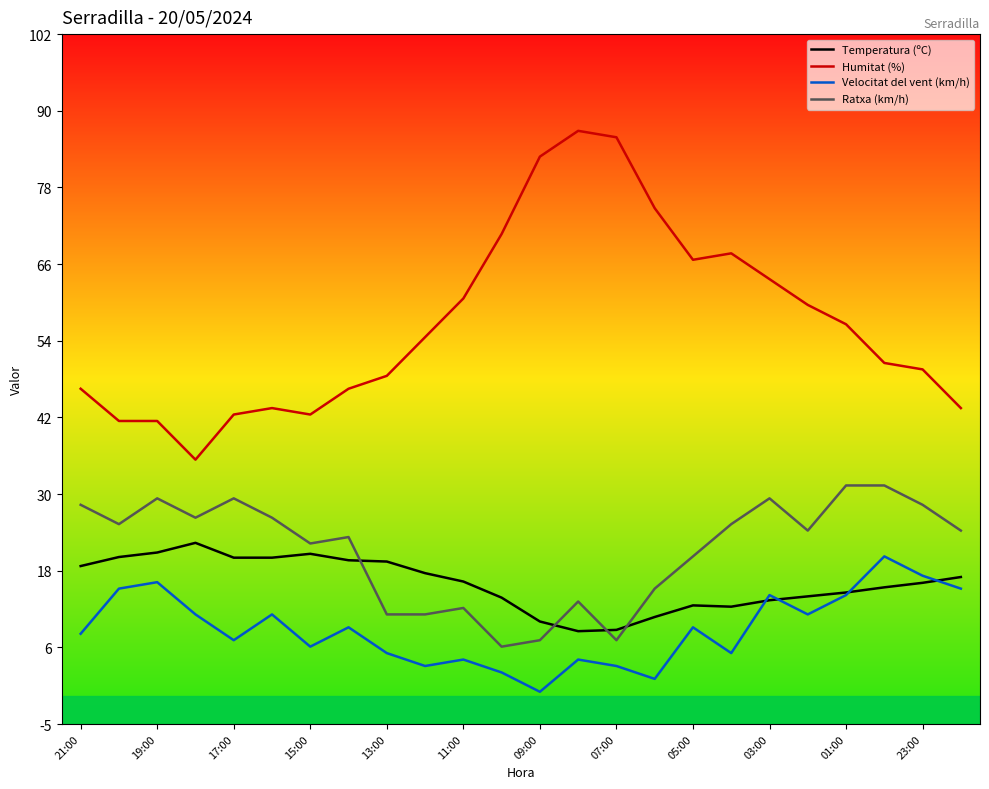

True or false: Humitat (%) and Velocitat del vent (km/h) cross at least once.

False